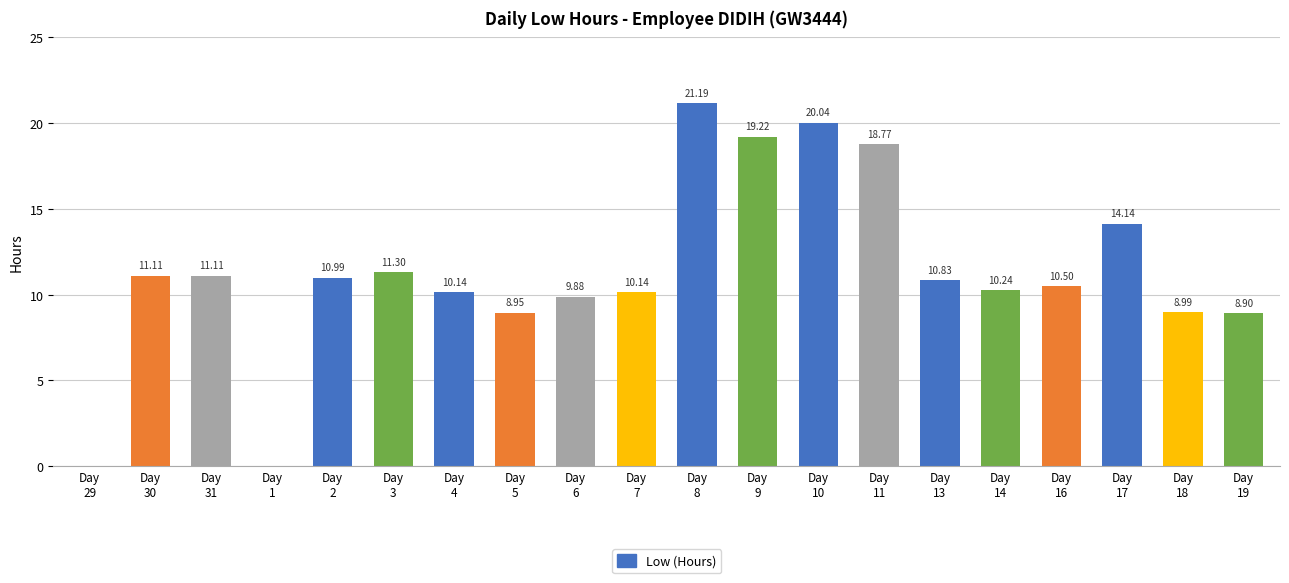

What is the sum of all values?

226.4